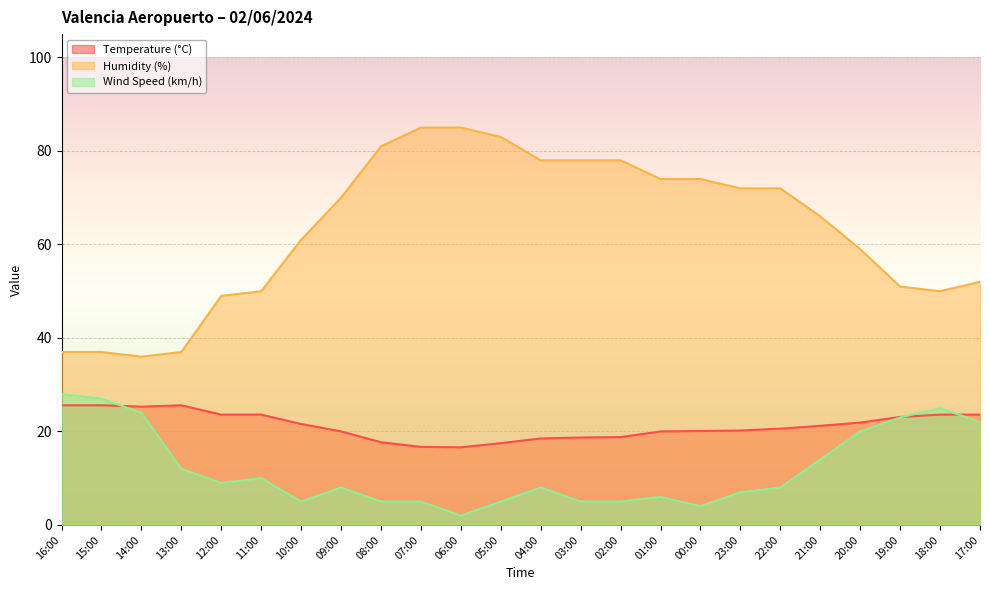

Is it true that Wind Speed (km/h) equals 4.0 at 00:00?

True